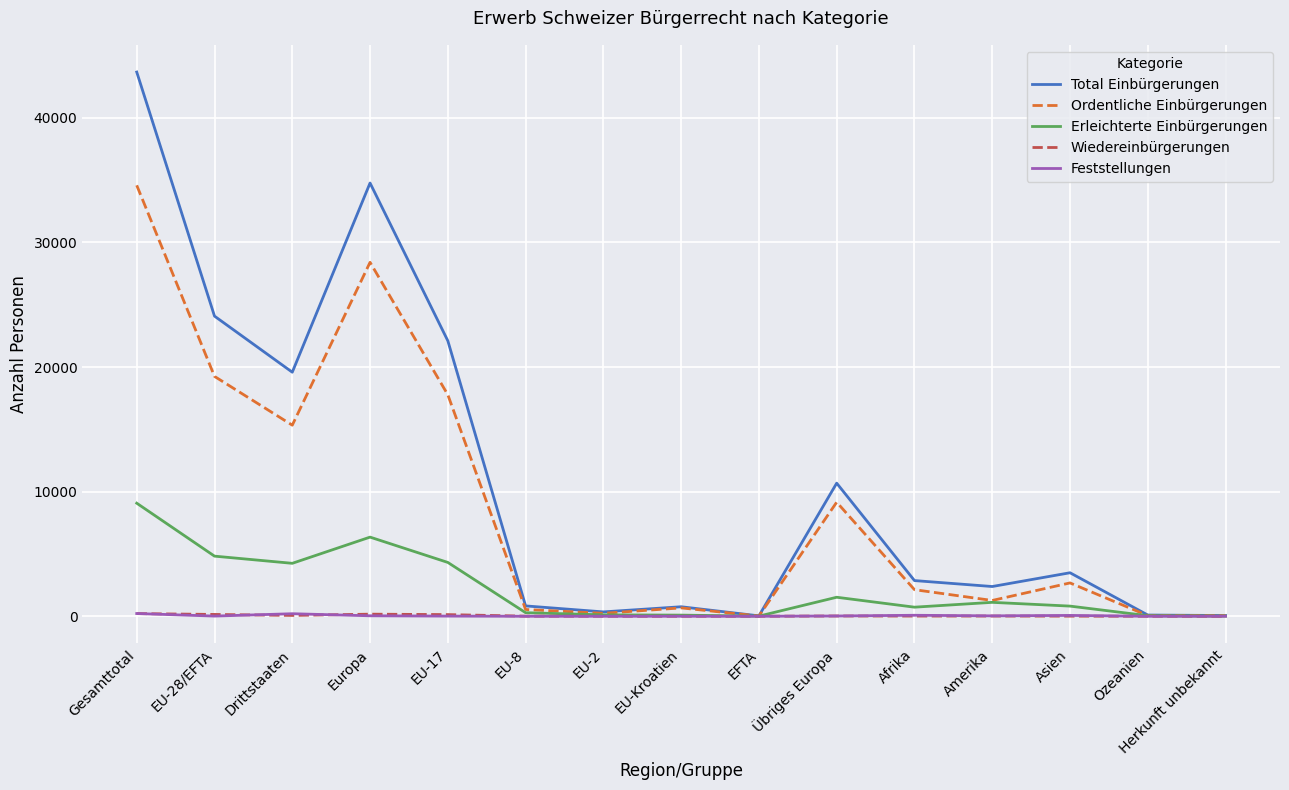

Which series has the largest total across all categories?

Total Einbürgerungen